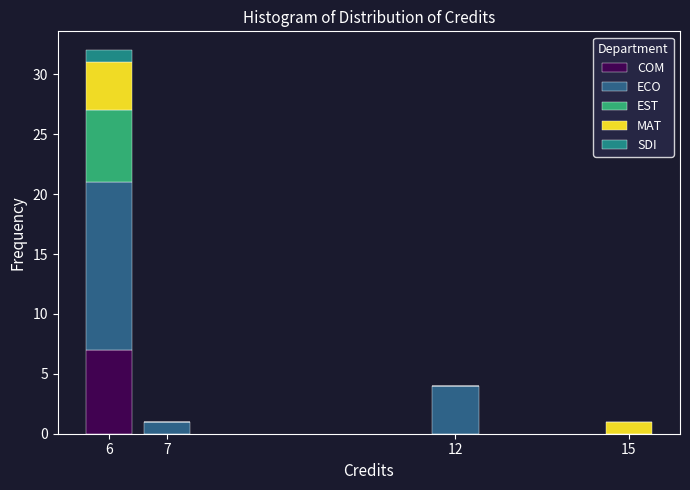

Reading left to right, transcribe the values for COM.

6=7	7=0	12=0	15=0